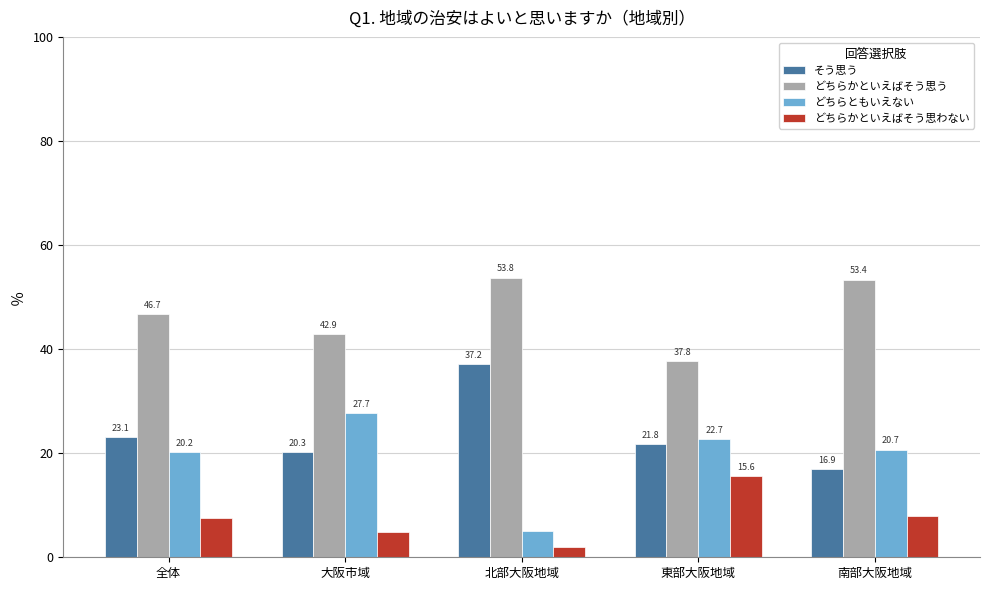

Which category has the highest value in the どちらともいえない series?

大阪市域